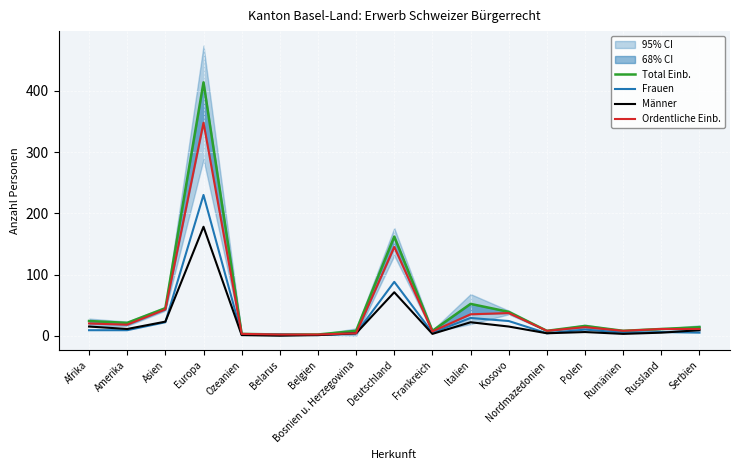

What is the sum of the Frauen values at Serbien and Bosnien u. Herzegowina?

9